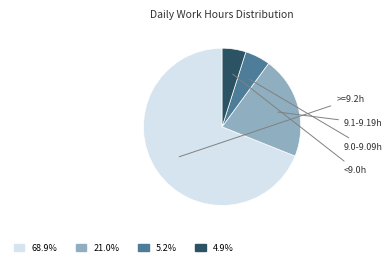

Is there any slice that represents more than half of the pie?

Yes